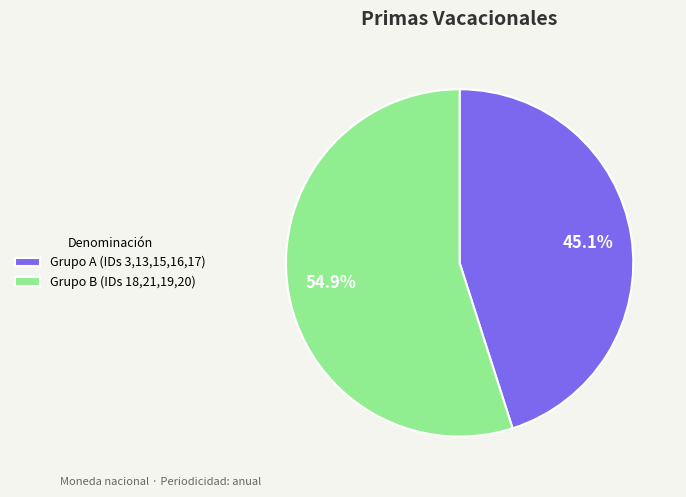

Count the number of slices in the pie.

2